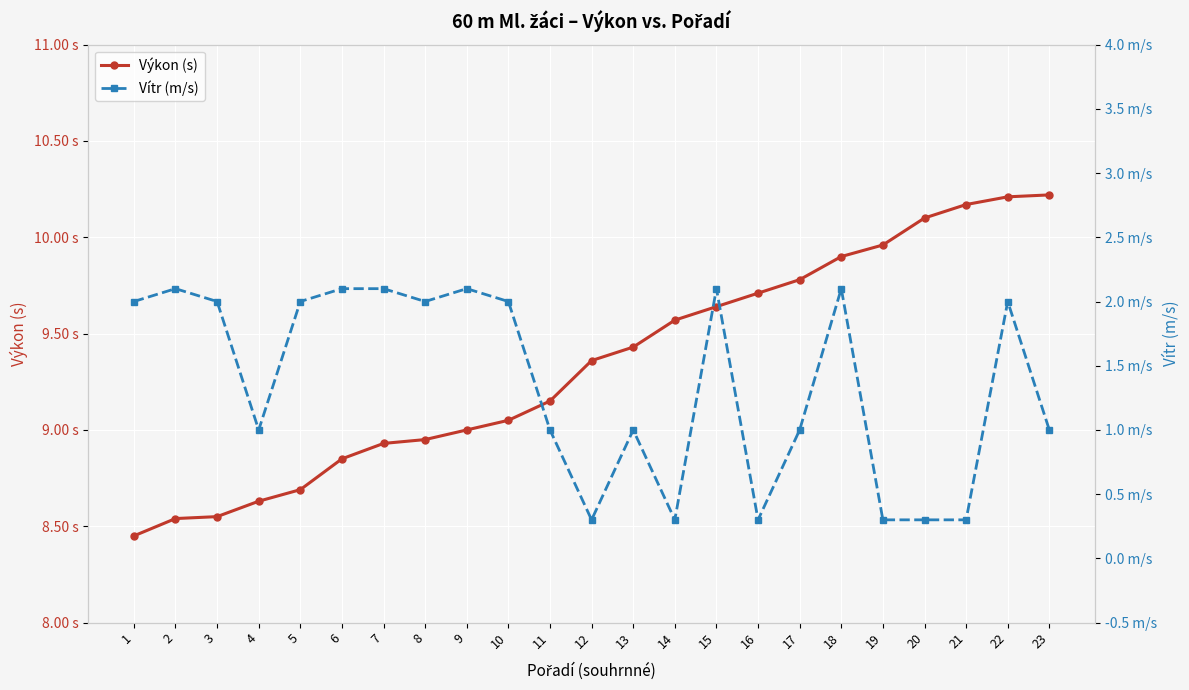

What are all the series names shown in the legend?

Výkon (s), Vítr (m/s)